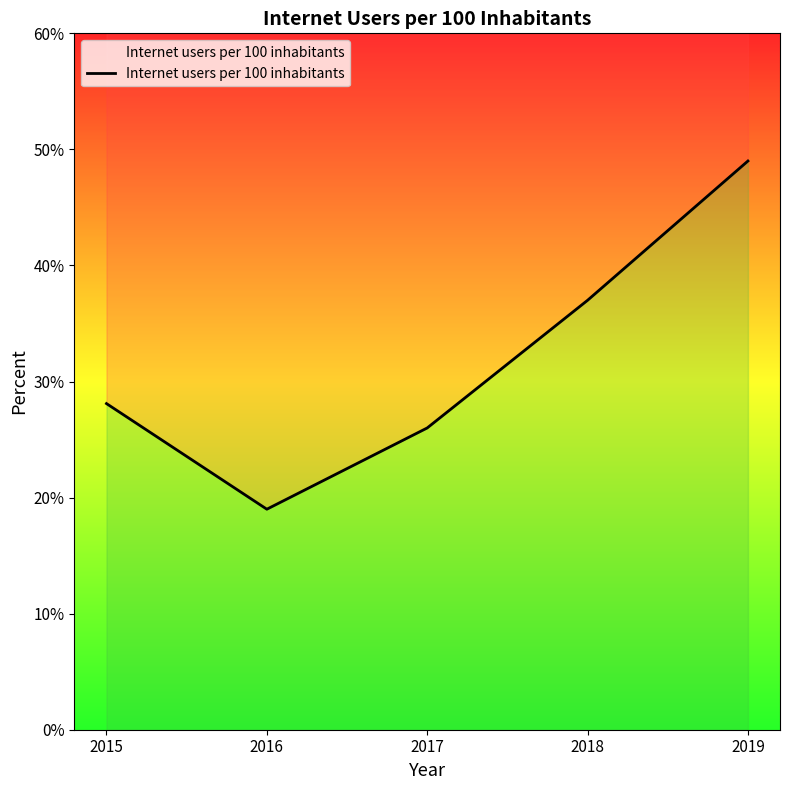

Which label corresponds to the smallest value in the chart?

2016